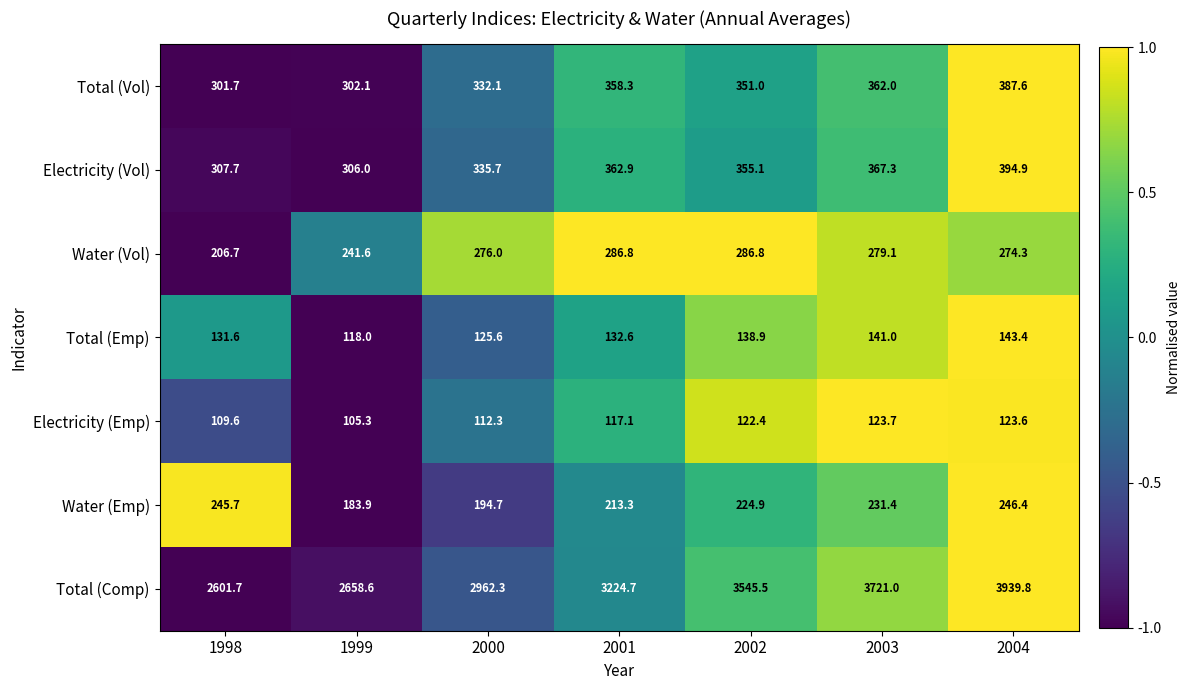

What is the sum of all Water (Vol) values?

1851.3